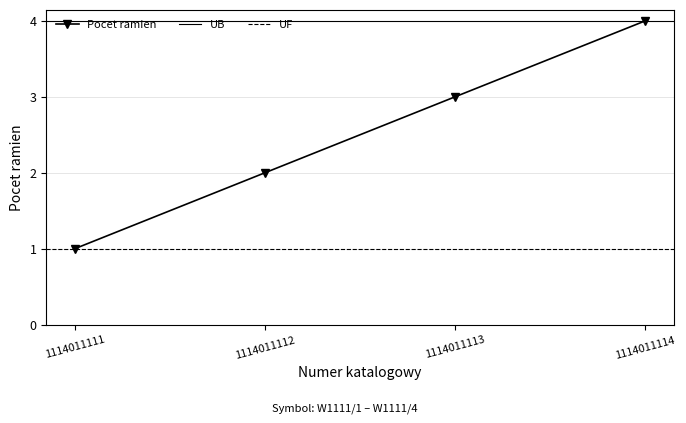

What is the maximum value shown in the chart?

4